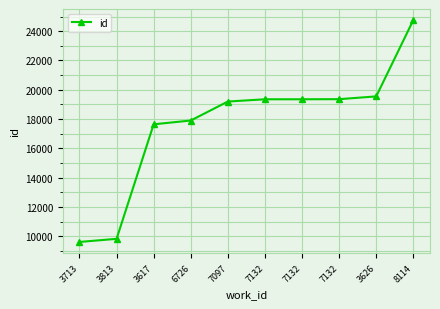

The value at 7132 is 26208. True or false?

False